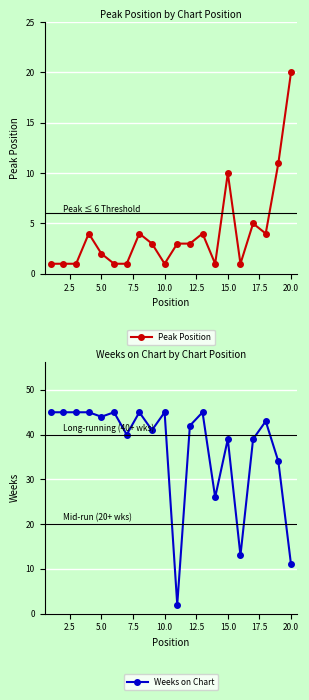

How many lines are shown in the chart?

2